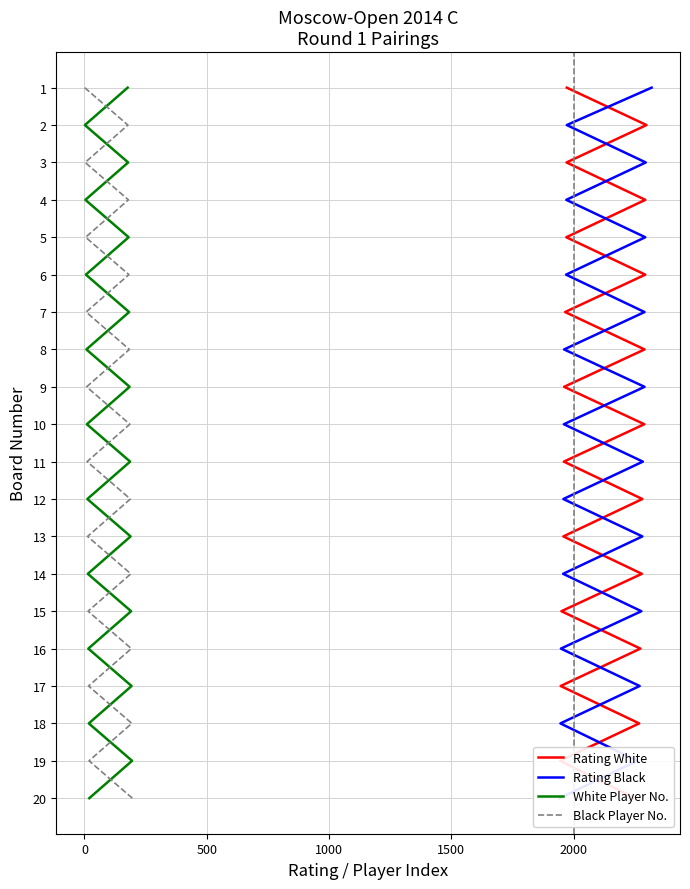

Between 0 and 2000, which is larger?

2000